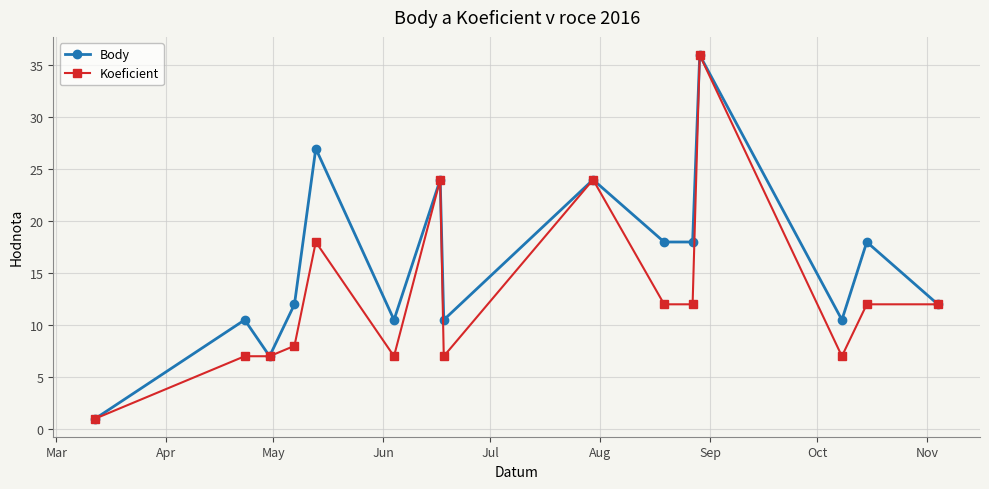

What is the difference between the maximum and minimum values in the Koeficient series?

35.0